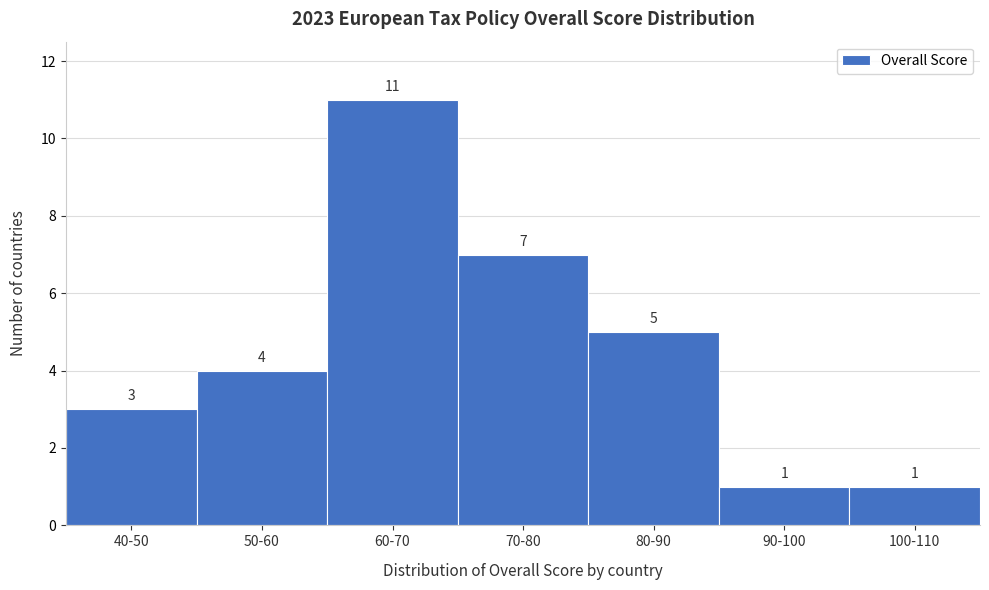

Reading left to right, list all the values displayed in this chart.

40-50=3	50-60=4	60-70=11	70-80=7	80-90=5	90-100=1	100-110=1